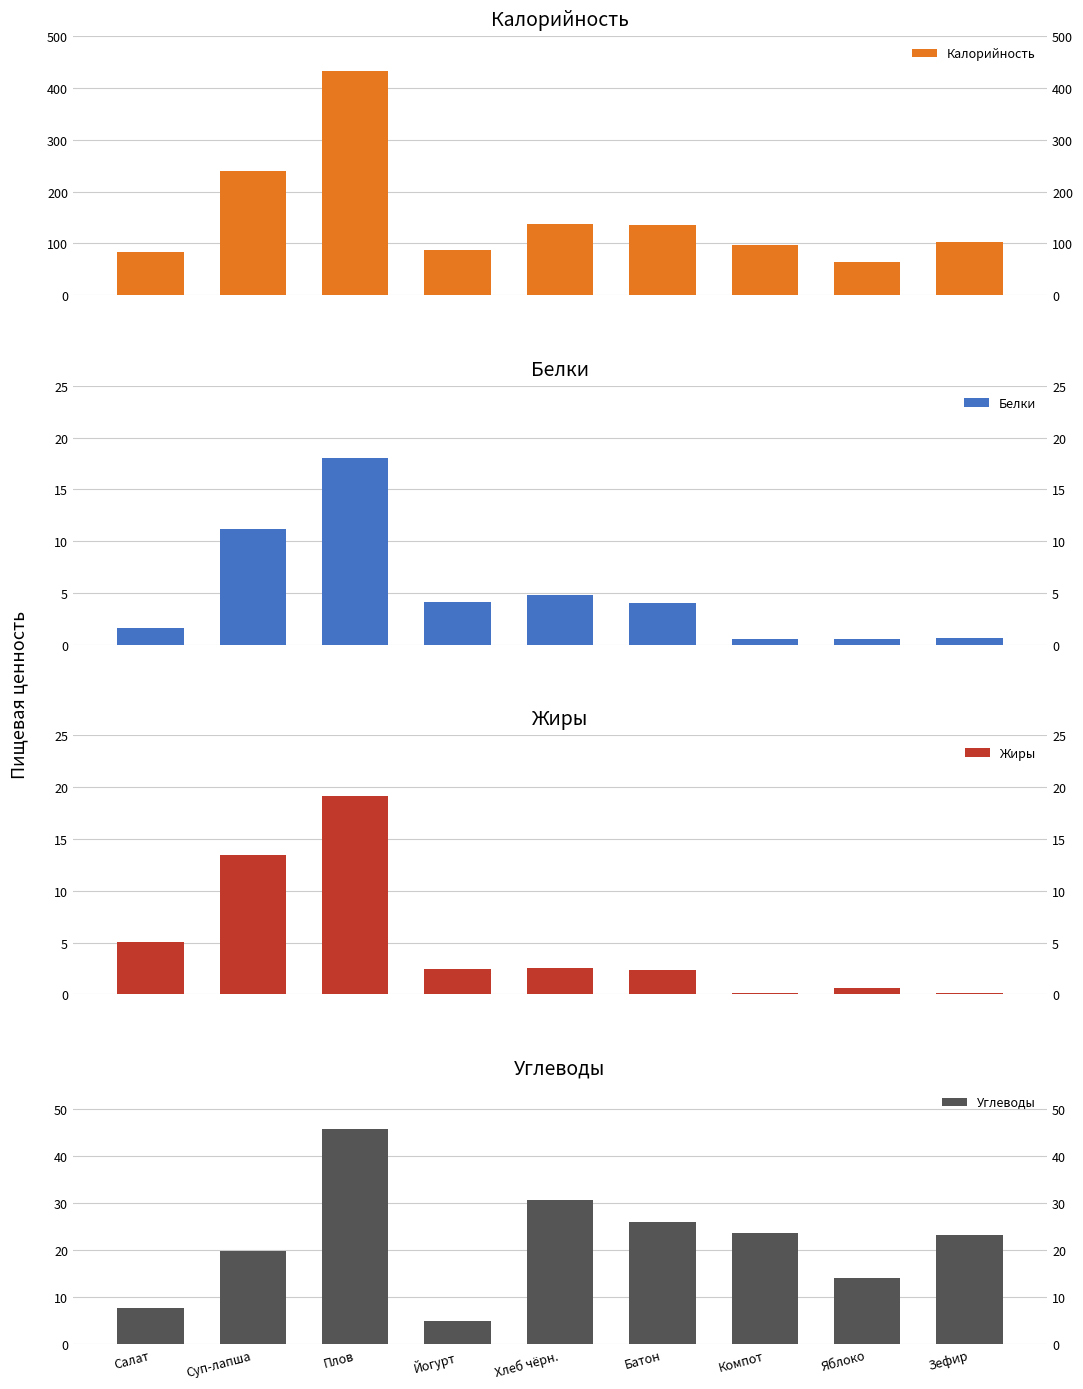

Reading left to right, transcribe all the data shown in this chart.

Калорийность: Салат=83.0	Суп-лапша=238.7	Плов=433.1	Йогурт=87.0	Хлеб чёрн.=138.0	Батон=136.0	Компот=97.2	Яблоко=64.0	Зефир=101.6
Белки: Салат=1.6	Суп-лапша=11.2	Плов=18.0	Йогурт=4.1	Хлеб чёрн.=4.8	Батон=4.0	Компот=0.6	Яблоко=0.6	Зефир=0.6
Жиры: Салат=5.1	Суп-лапша=13.5	Плов=19.2	Йогурт=2.5	Хлеб чёрн.=2.5	Батон=2.3	Компот=0.1	Яблоко=0.6	Зефир=0.1
Углеводы: Салат=7.7	Суп-лапша=19.7	Плов=45.6	Йогурт=4.9	Хлеб чёрн.=30.6	Батон=26.0	Компот=23.5	Яблоко=14.0	Зефир=23.2